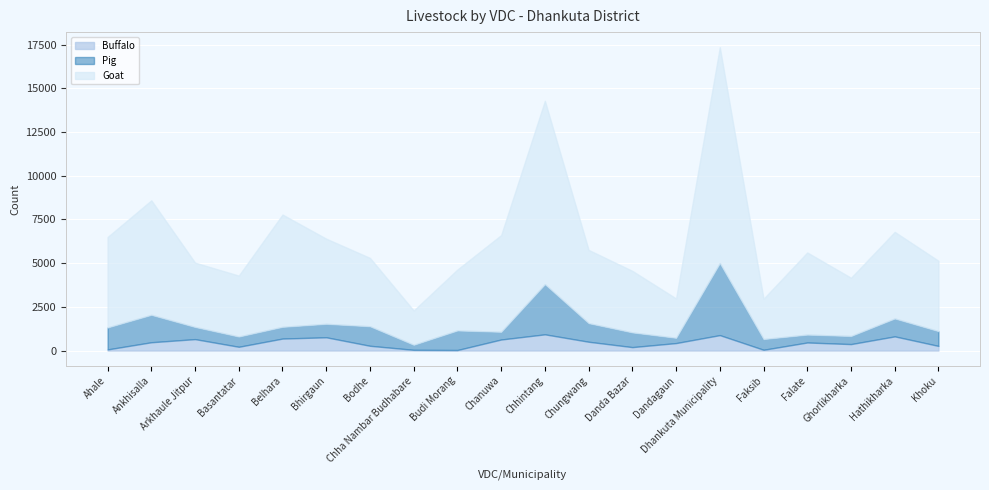

What is the minimum value for Pig?

289